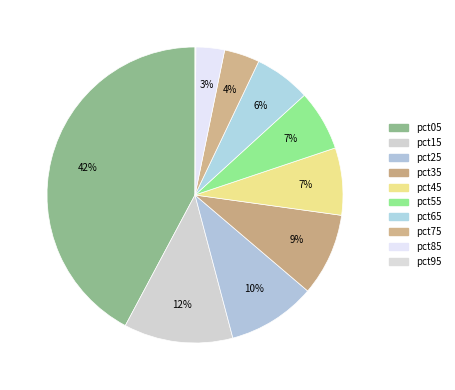

What percentage is the pct15 slice, to the nearest percent?

12%